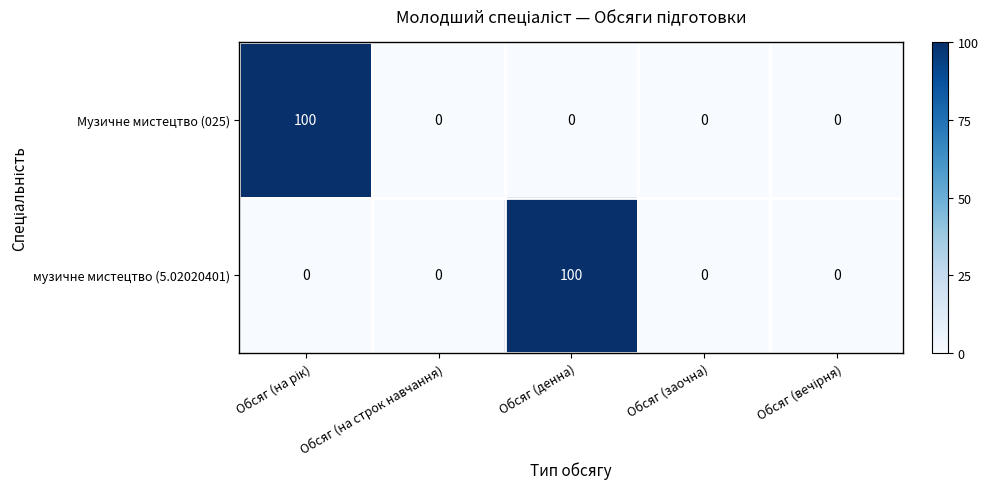

What is the greatest value displayed?

100